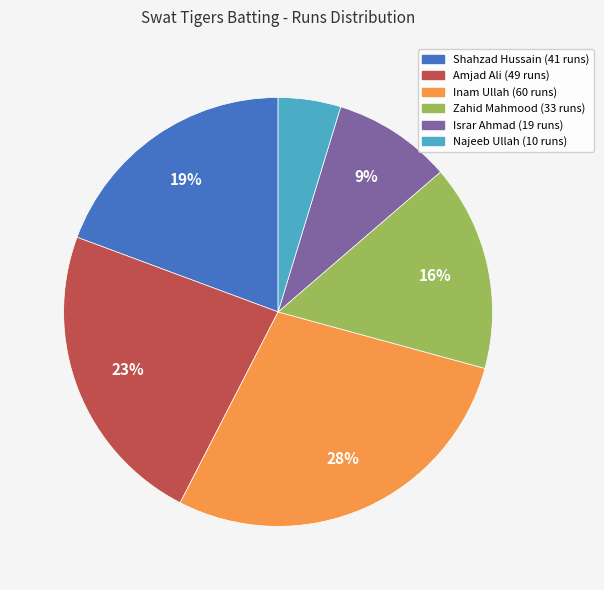

What is the smallest slice in the pie chart?

Najeeb Ullah